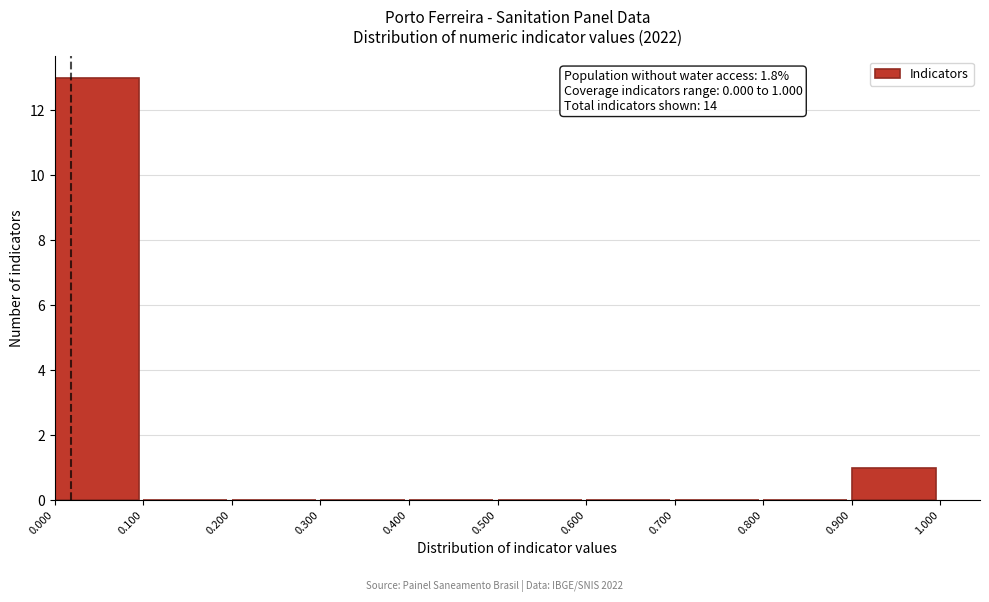

Which range on the x-axis has the tallest bar?

0.000 to 0.100